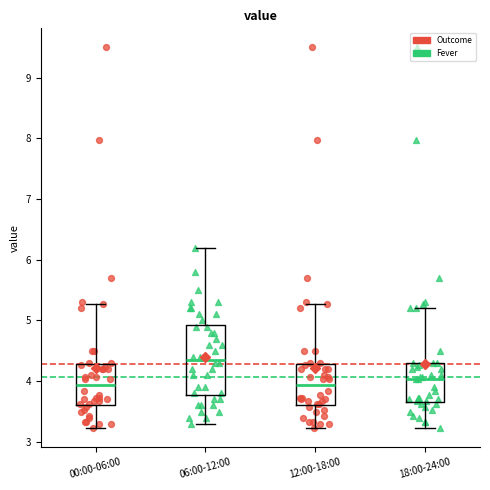

Comparing the boxes themselves (not the whiskers), which one is the tallest?

06:00-12:00